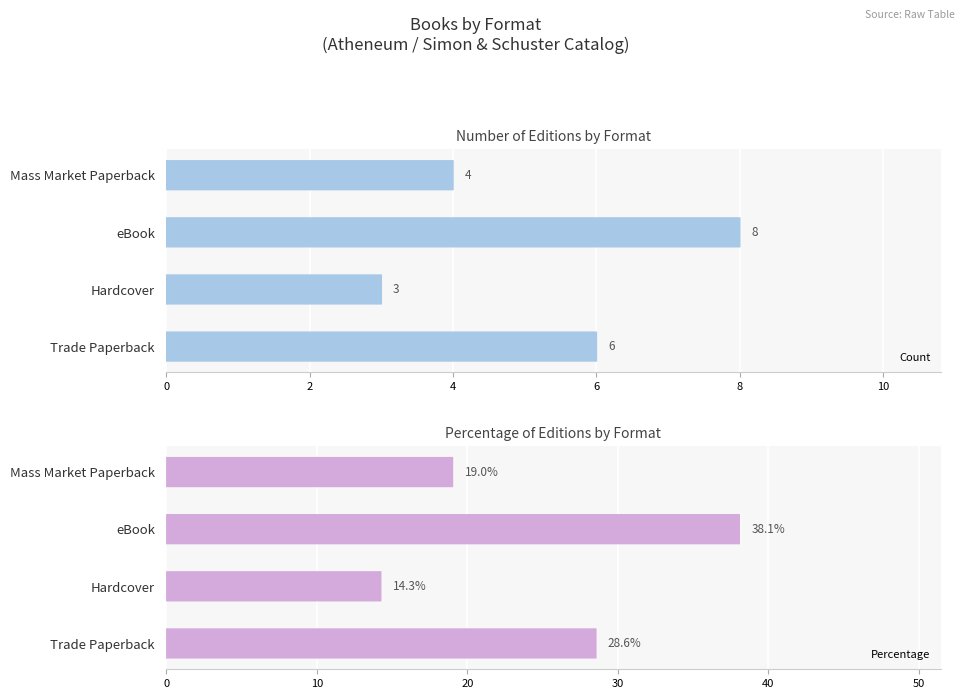

What is the greatest value displayed?

38.1